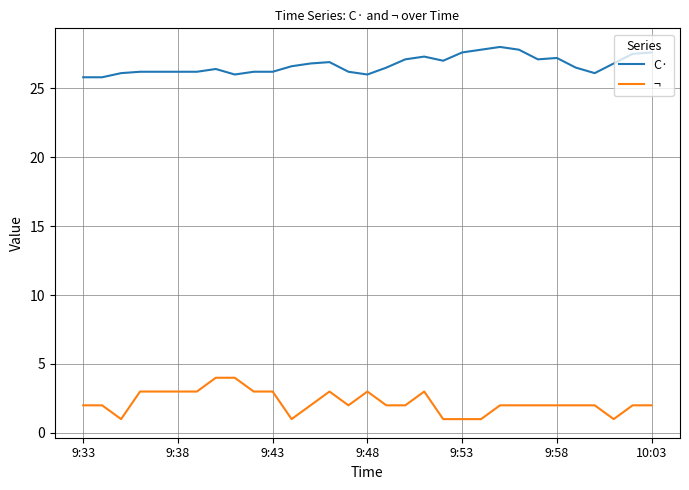

List the series in order of their overall mean, highest first.

C·, ¬